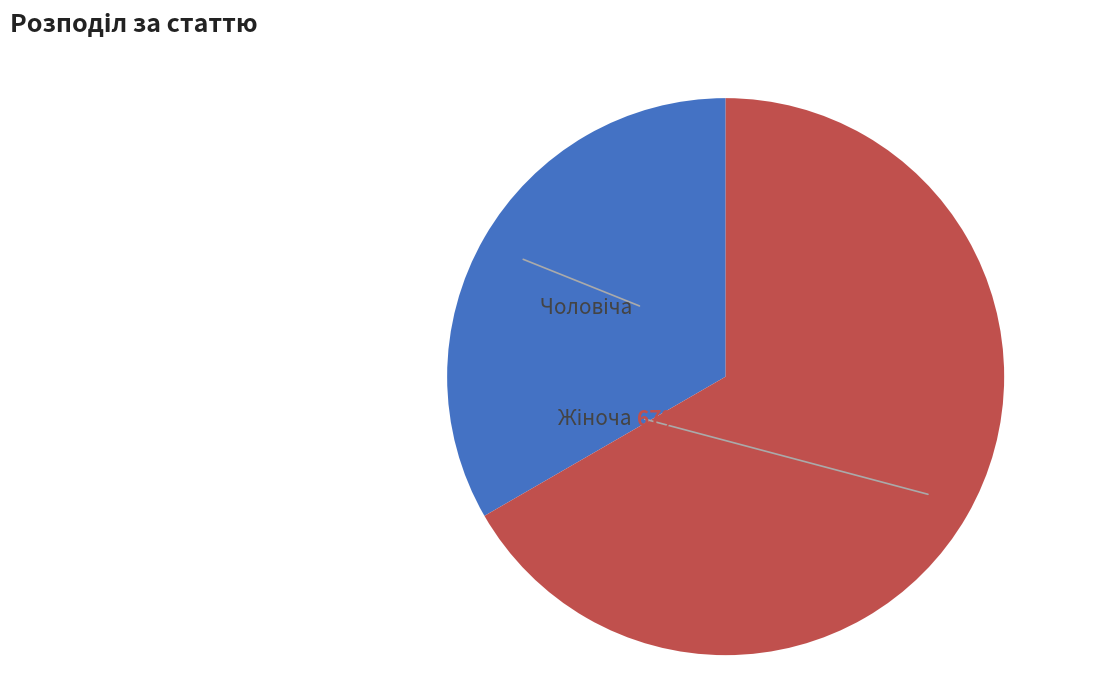

Approximately how many times larger is the value at Чоловіча compared to Жіноча?

0.5